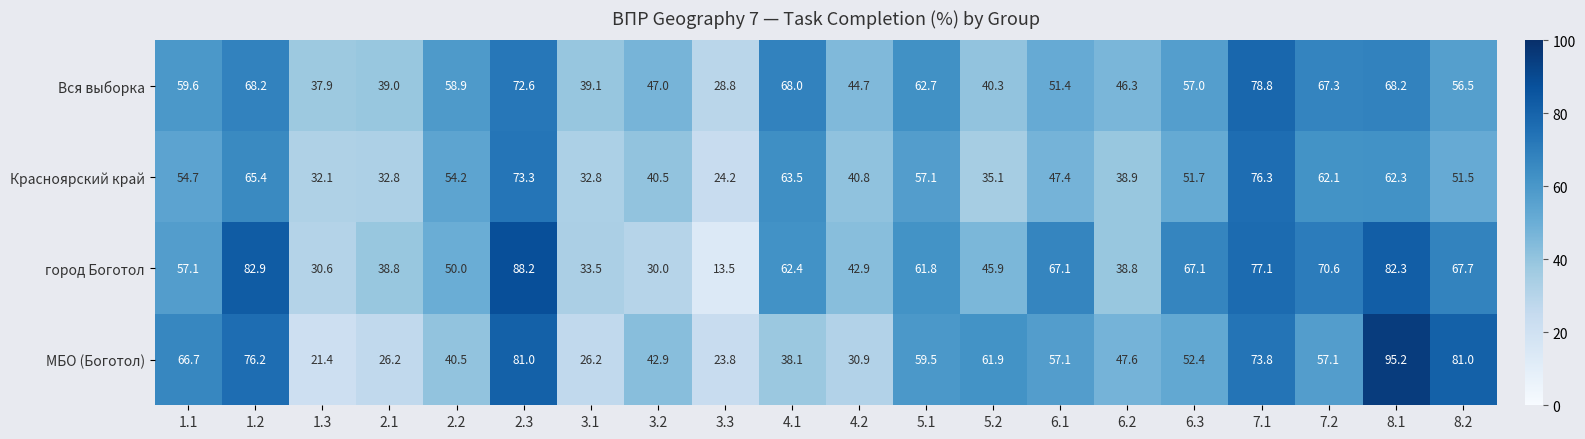

At which category is the sum across all series the highest?

2.3